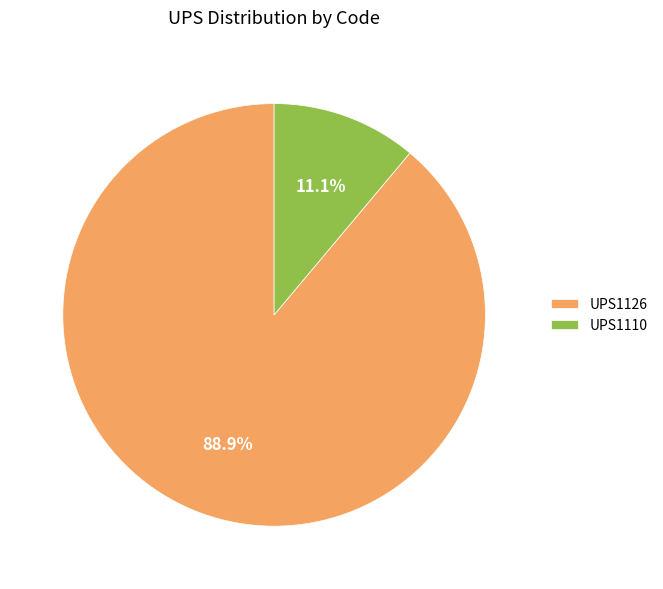

Does UPS1126 account for over 50% of the chart?

Yes